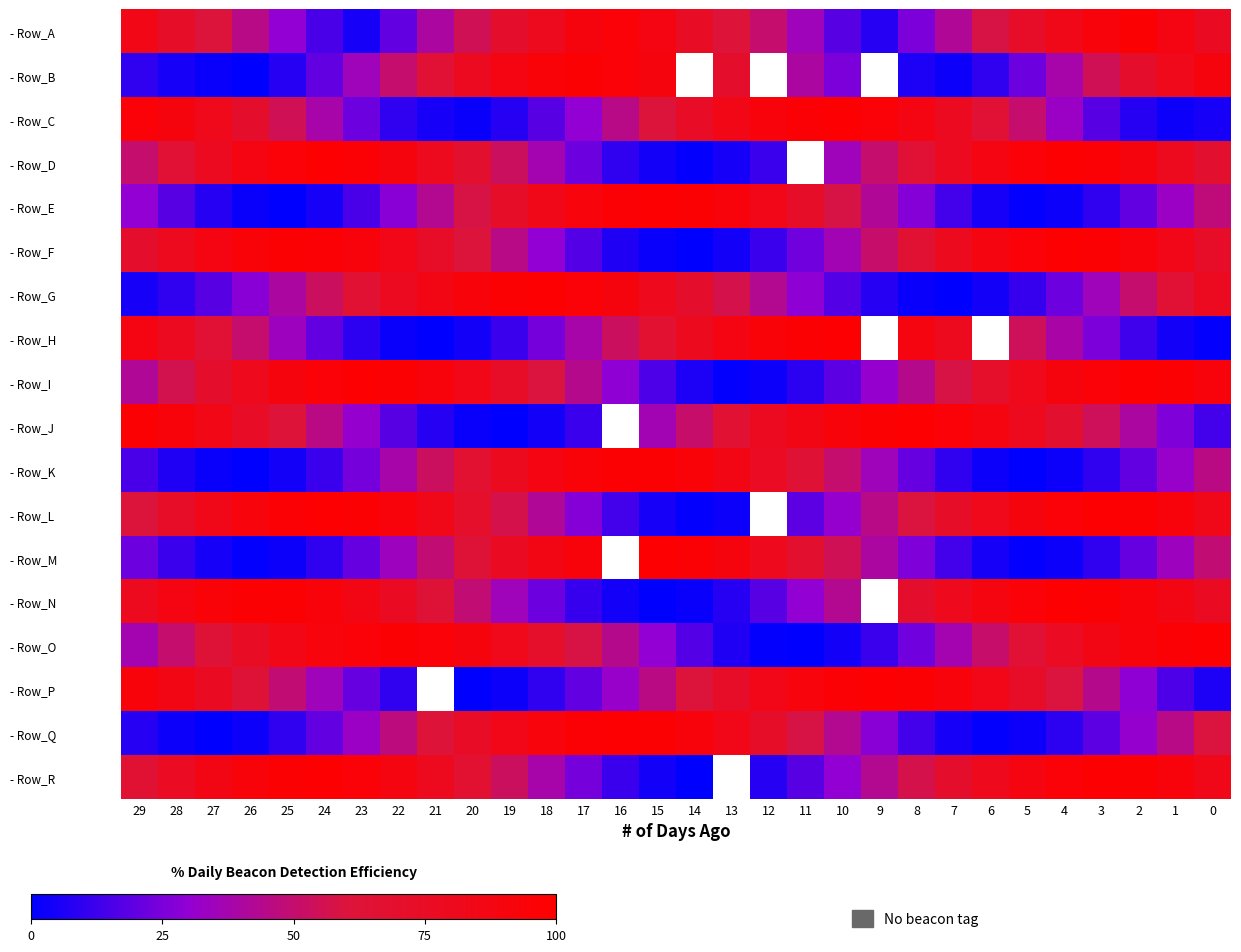

True or false: - Row​_E has a value of 2.1 at 24.

False